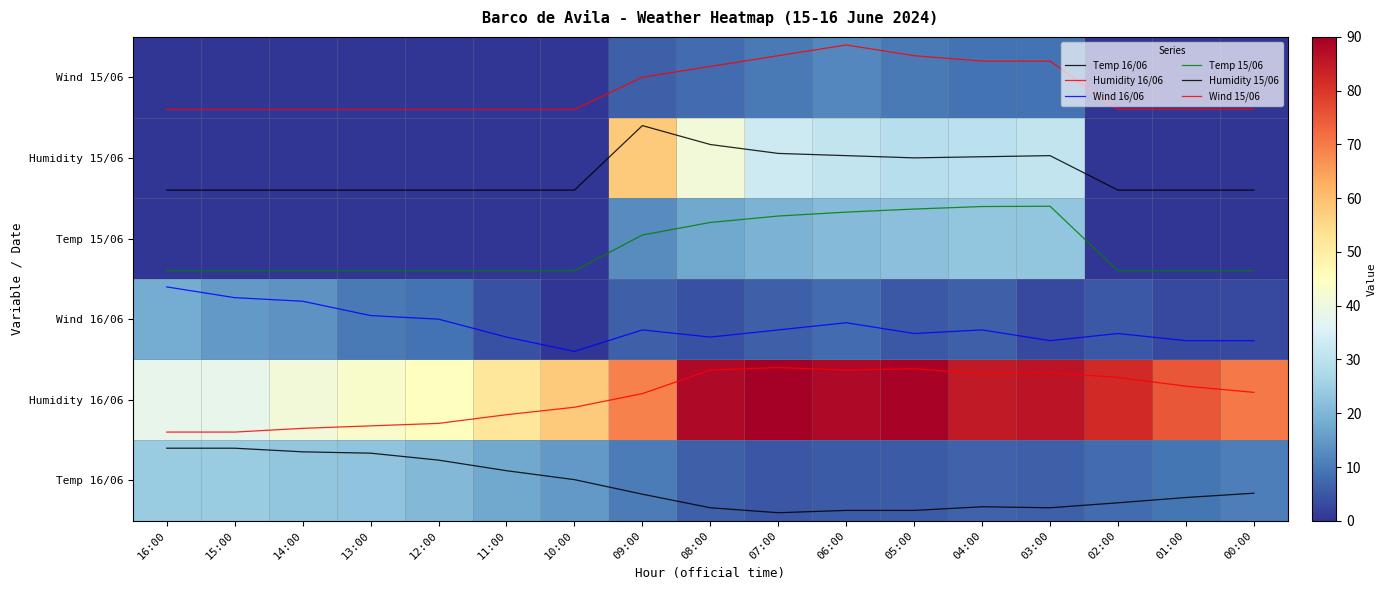

Between 07:00 and 06:00, which is larger?

06:00